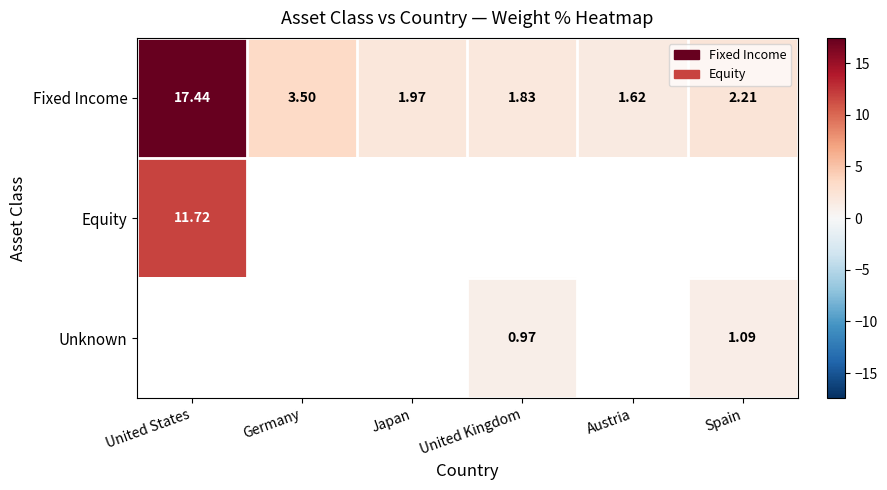

At which label does Fixed Income first exceed 2?

United States